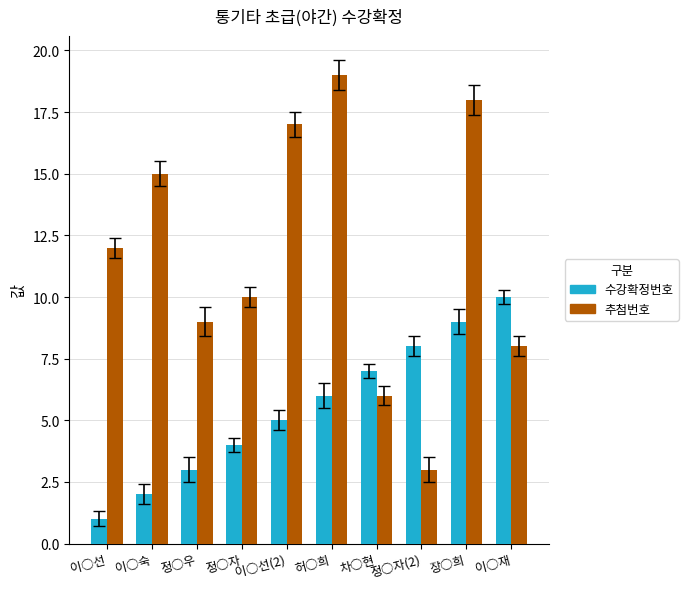

At which category does the chart reach its peak across all series?

허○희